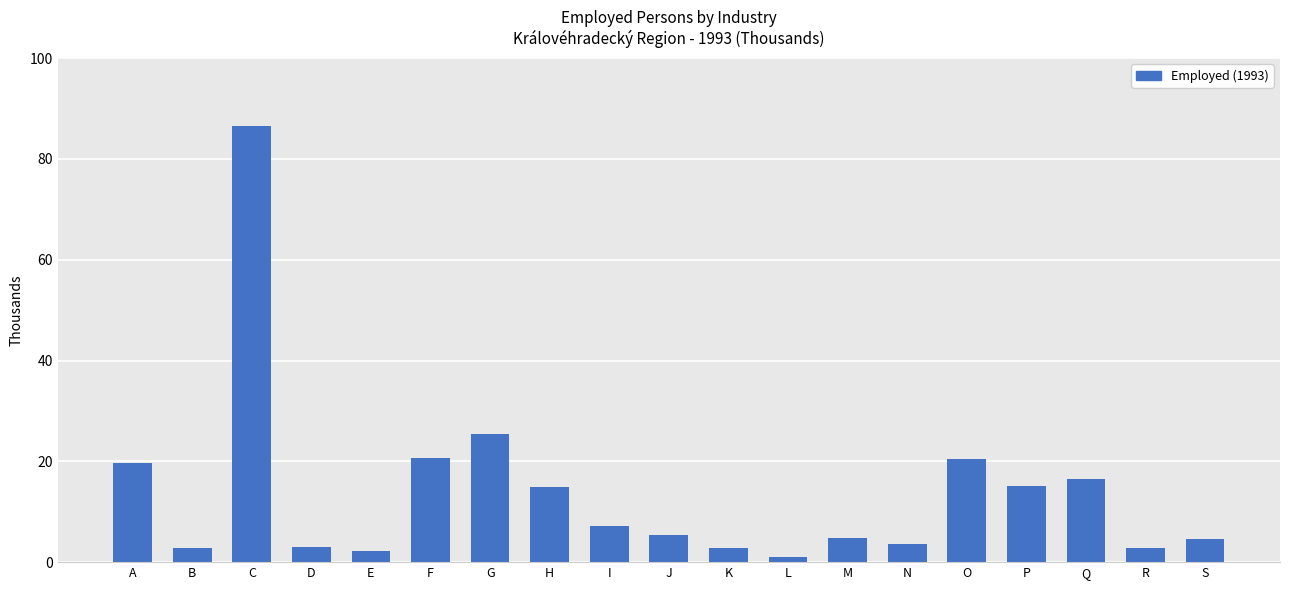

Count the number of categories in the chart.

19